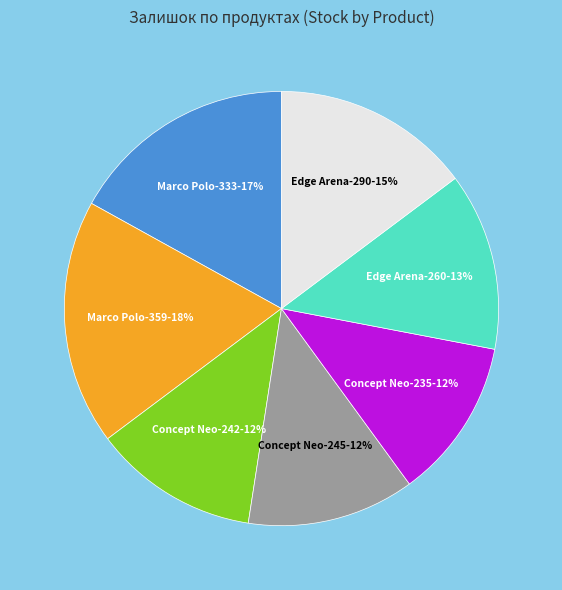

To the nearest percent, what is the combined percentage of Edge Arena-290 and Marco Polo-333?

32%